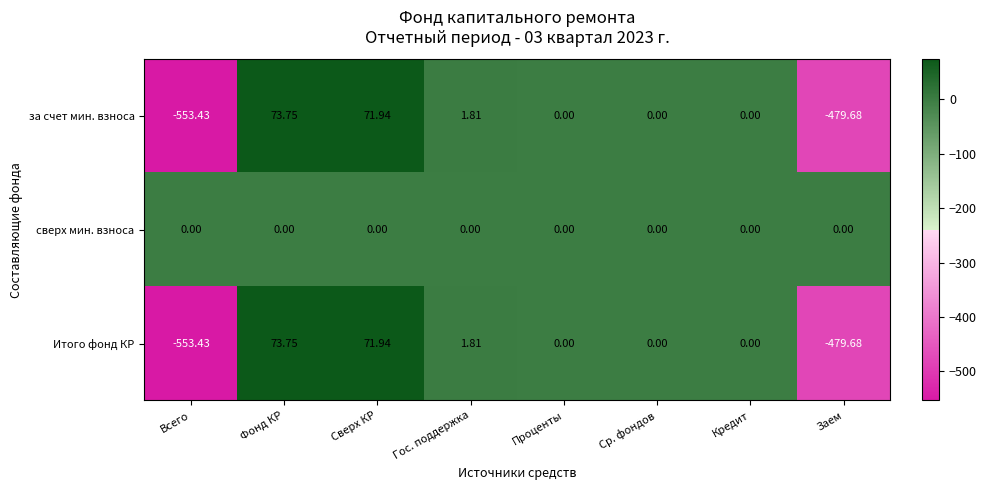

At which category is the sum across all series the highest?

Фонд КР